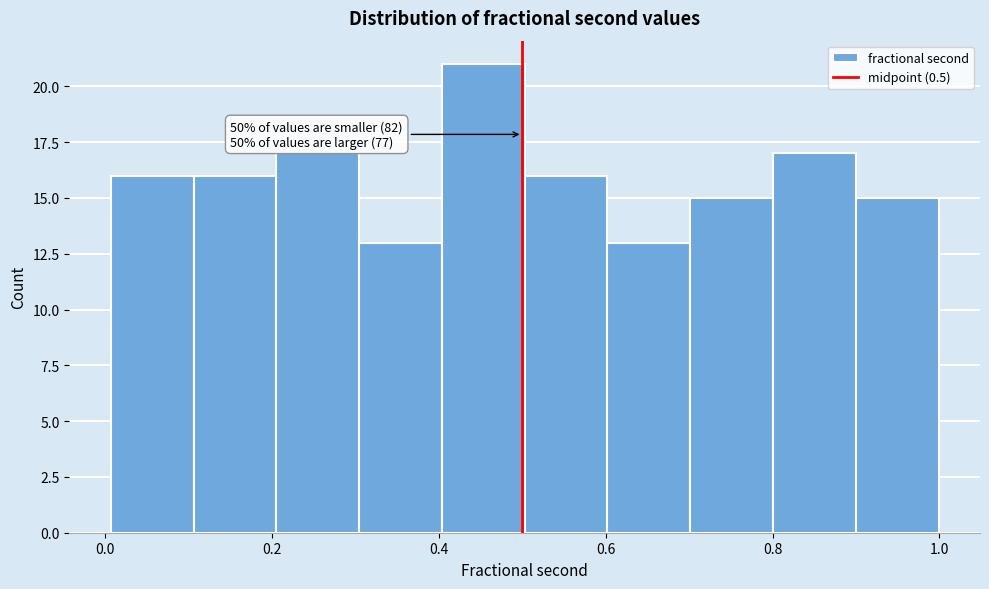

Over which range of the x-axis is the bar tallest?

0.4 to 0.5